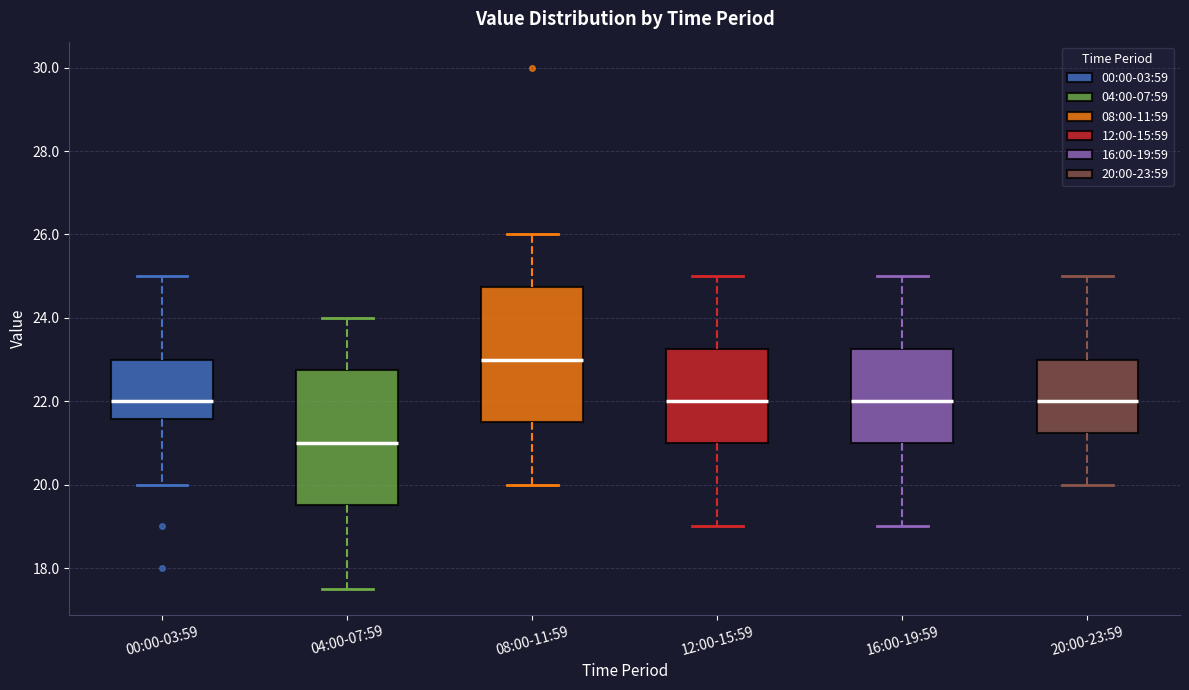

Reading left to right, read every box against the y-axis: the position of its median line, the range the box covers, and the ends of its whiskers. The values are not printed on the chart, so give them approximately, as read against the axis.

00:00-03:59: median 22.0, box 21.6 to 23.0, whiskers 20.0 to 25.0
04:00-07:59: median 21.0, box 19.6 to 22.8, whiskers 17.6 to 24.0
08:00-11:59: median 23.0, box 21.6 to 24.8, whiskers 20.0 to 26.0
12:00-15:59: median 22.0, box 21.0 to 23.2, whiskers 19.0 to 25.0
16:00-19:59: median 22.0, box 21.0 to 23.2, whiskers 19.0 to 25.0
20:00-23:59: median 22.0, box 21.2 to 23.0, whiskers 20.0 to 25.0